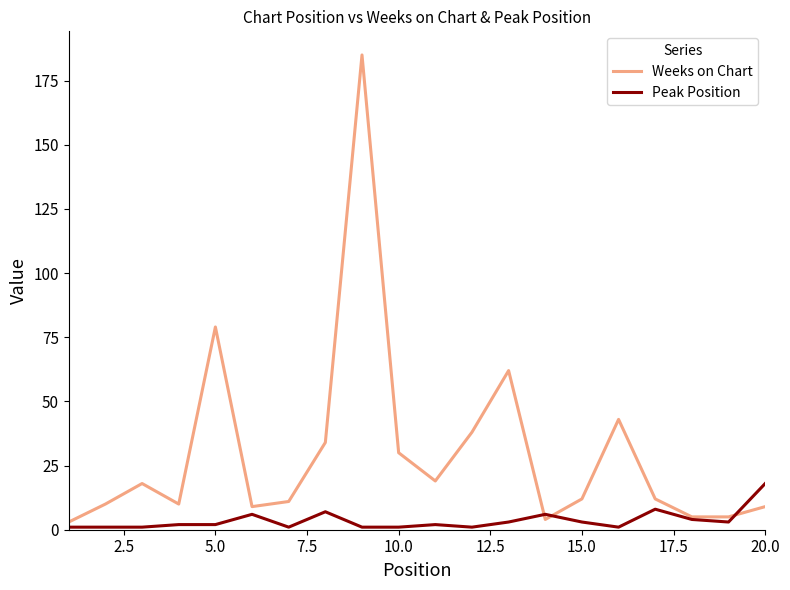

What is the highest value of the Weeks on Chart series?

185